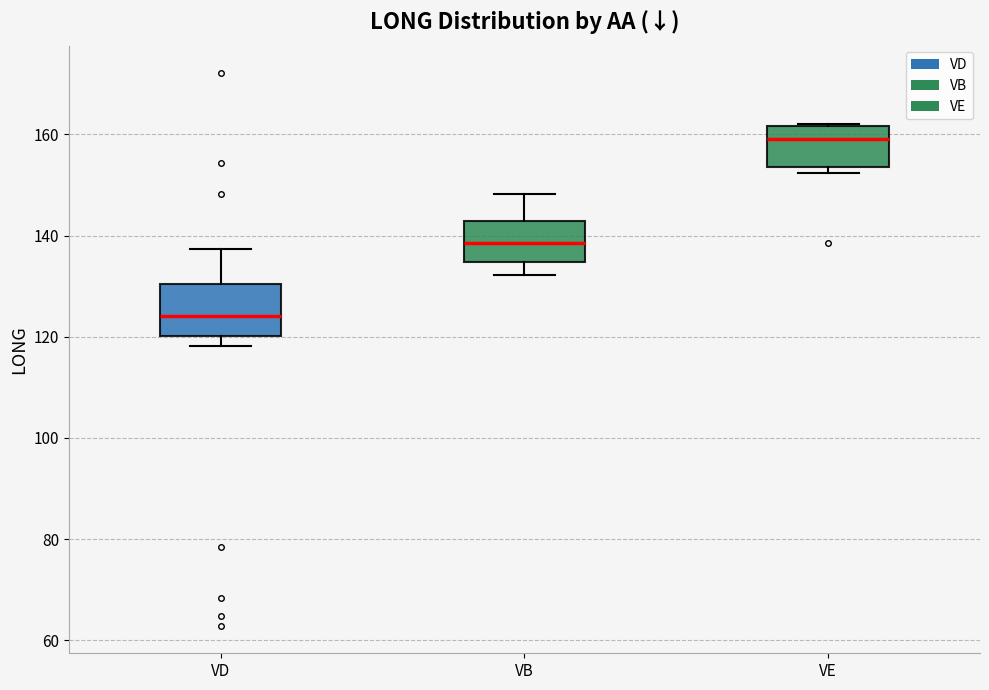

Where does the upper whisker of the box for VD end on the y-axis? The values are not printed on the chart, so give them approximately, as read against the axis.

138